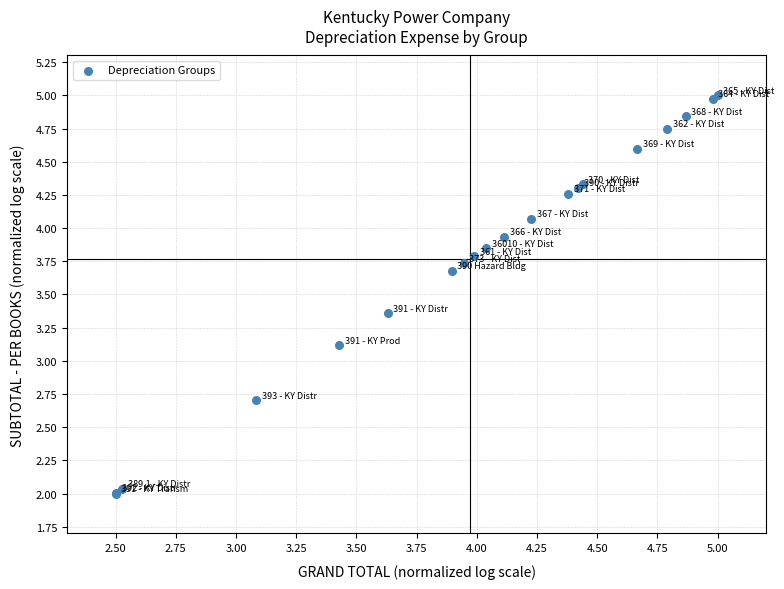

What Y value in the scatter plot is closest to 3?

3.1